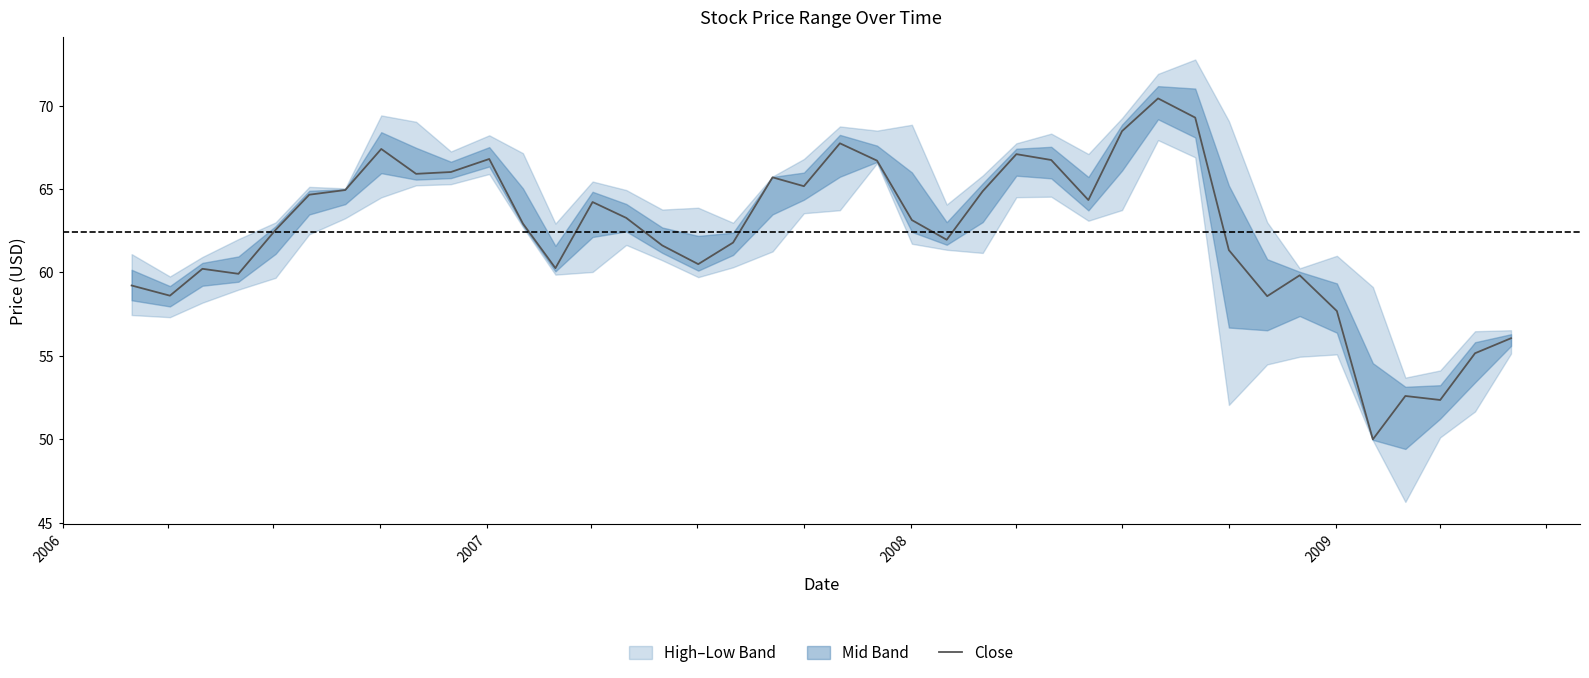

What is the highest value of the Close series?

70.4